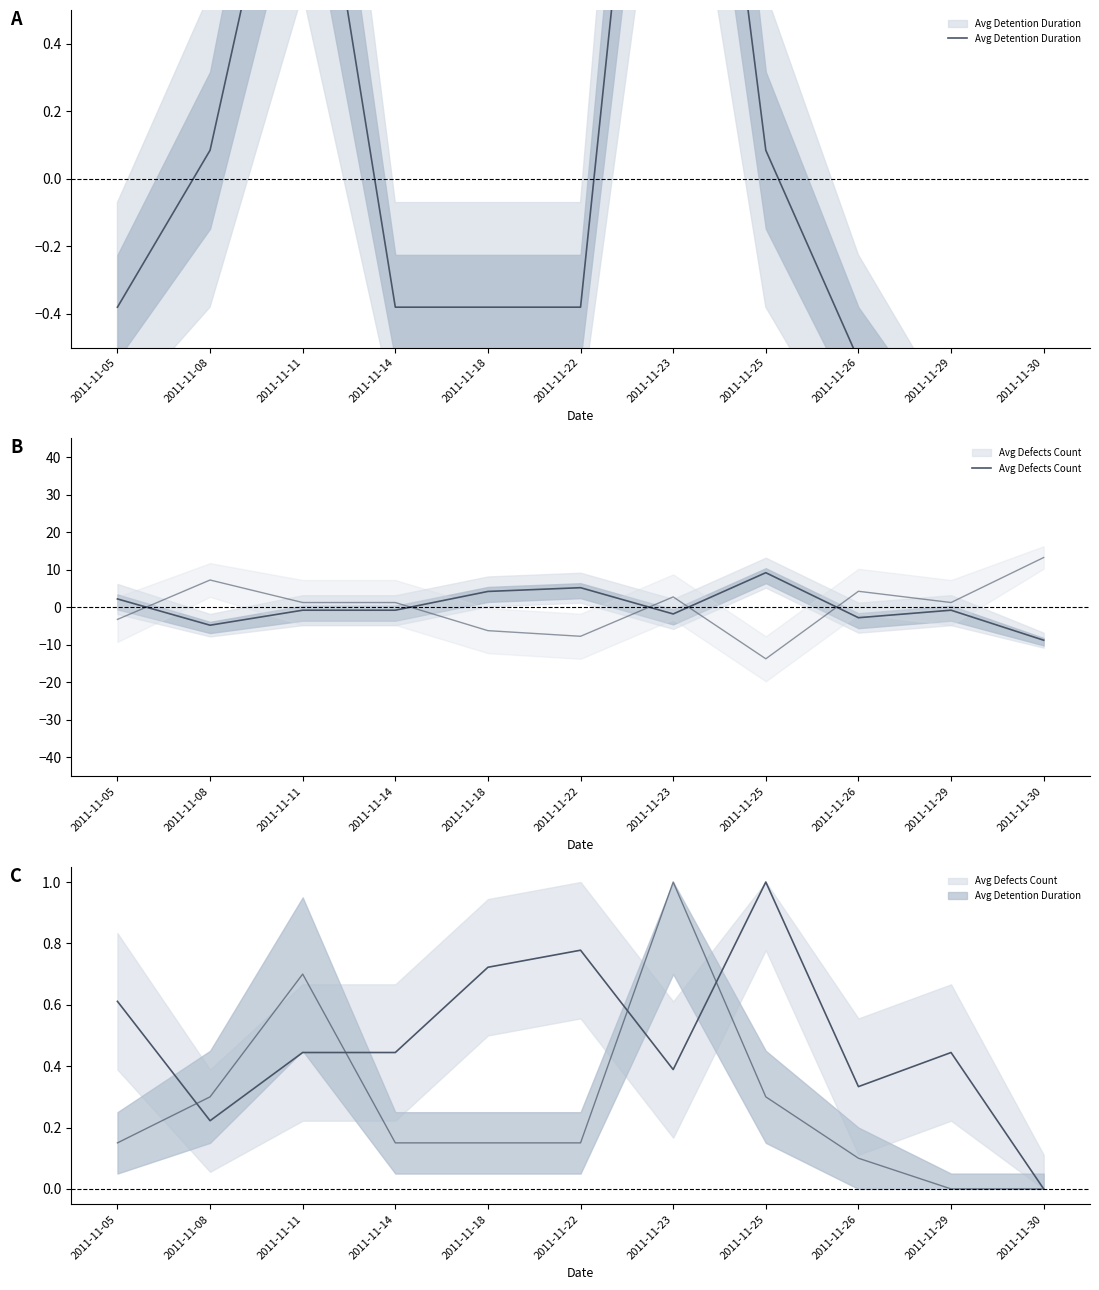

True or false: Avg Defects Count has more than 0 interior local peaks.

True